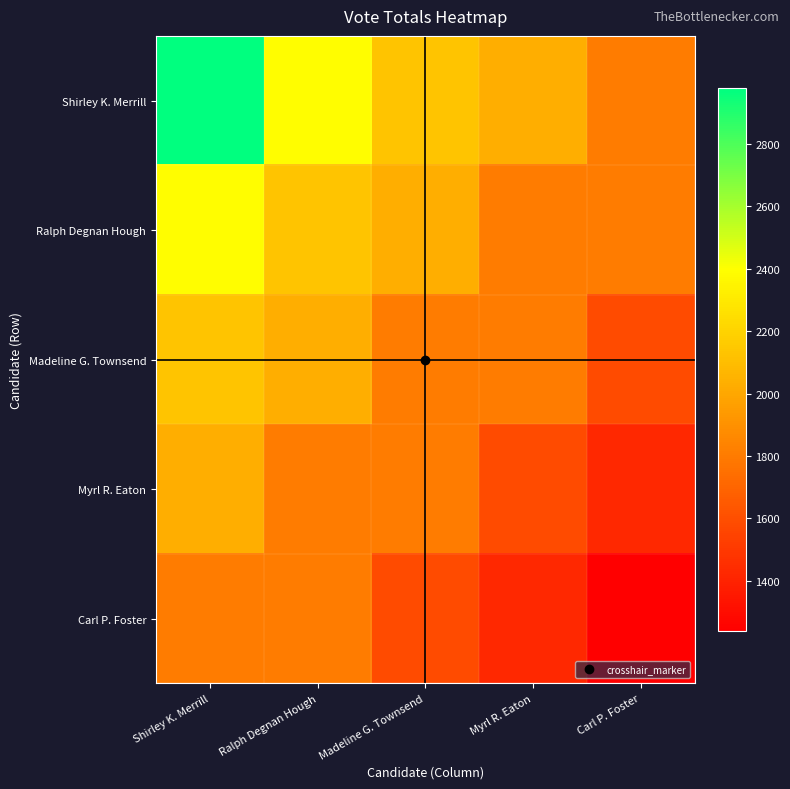

At which category is the sum across all series the highest?

Shirley K. Merrill